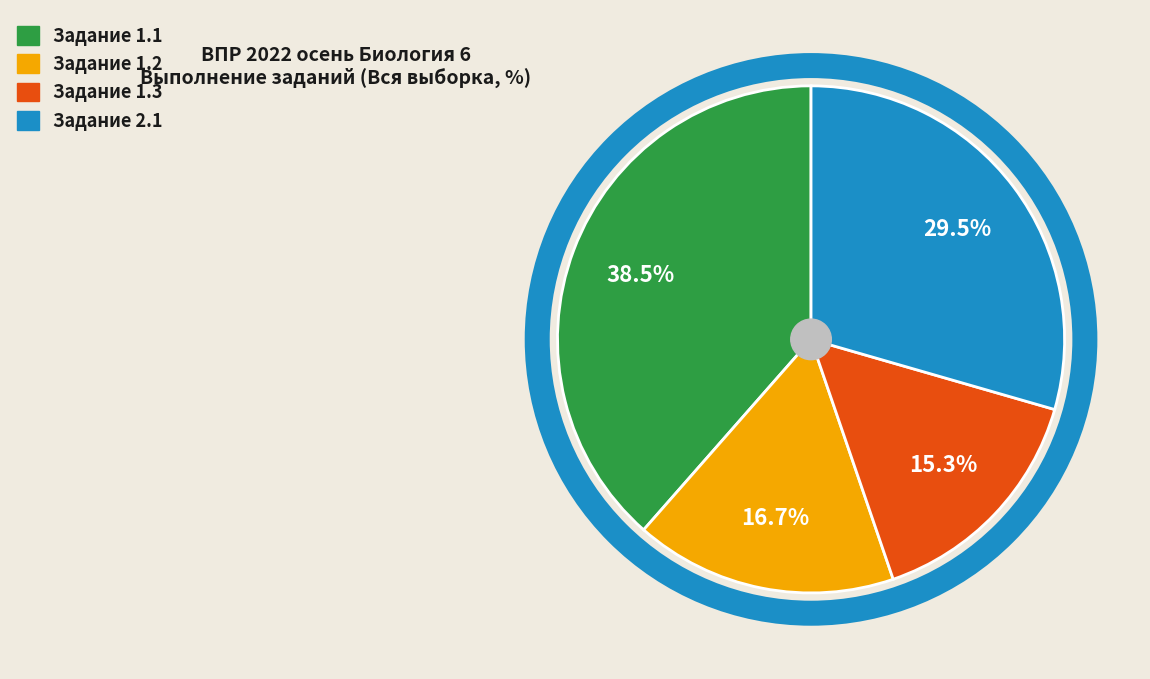

Does any single category account for the majority?

No